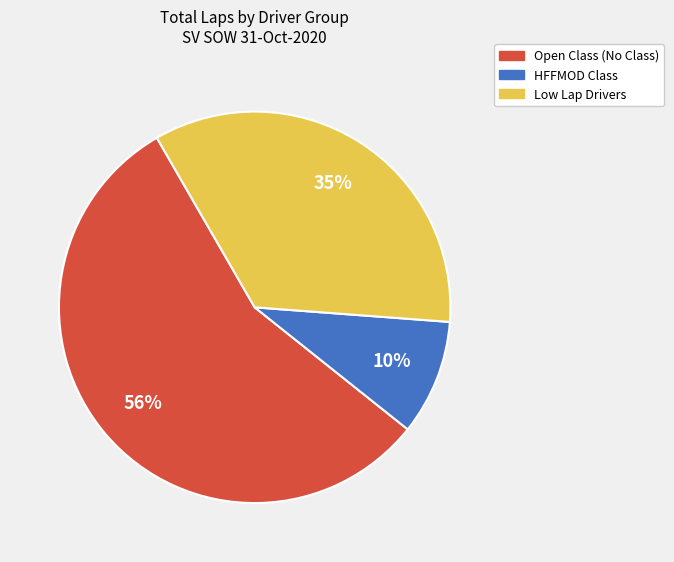

To the nearest percent, what is the average slice percentage?

33%